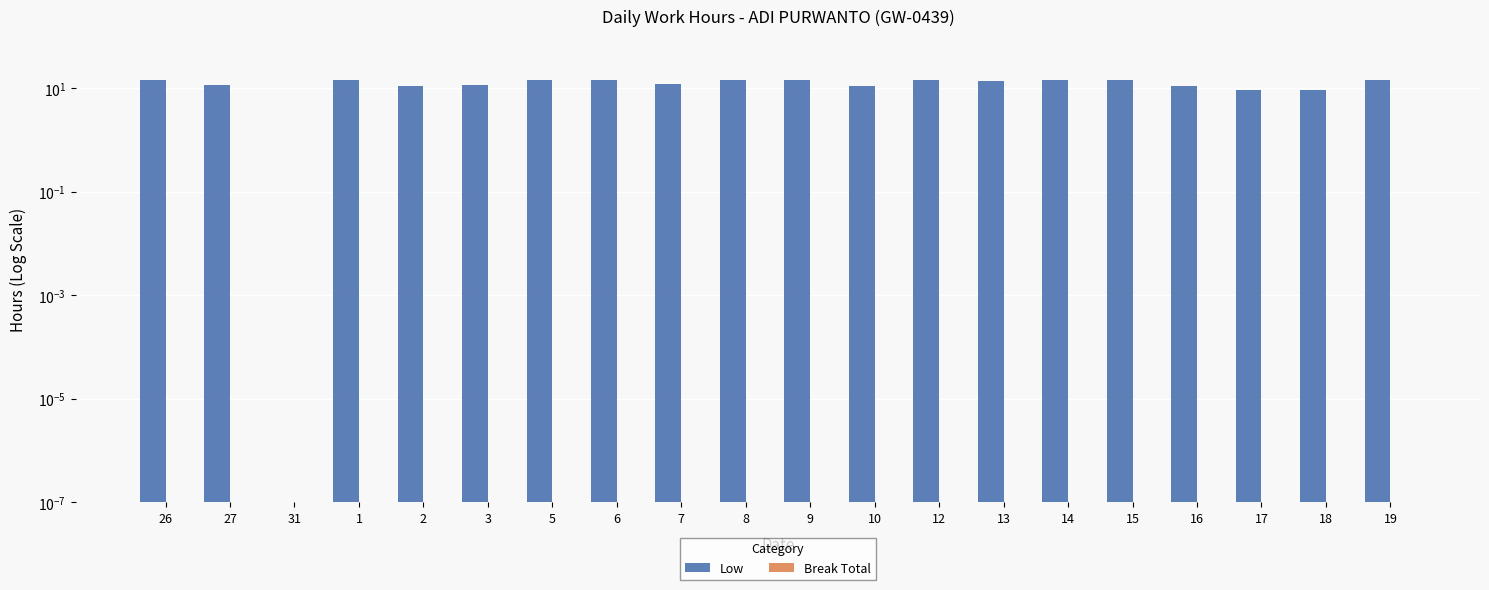

At 2, list the series in order from smallest to largest.

Break Total, Low